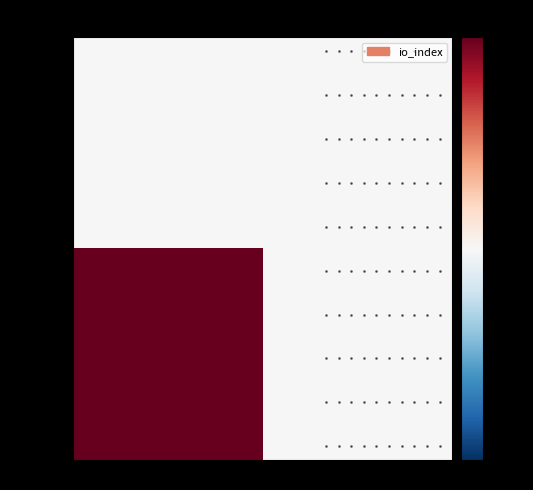

How many data points does each series have?

2